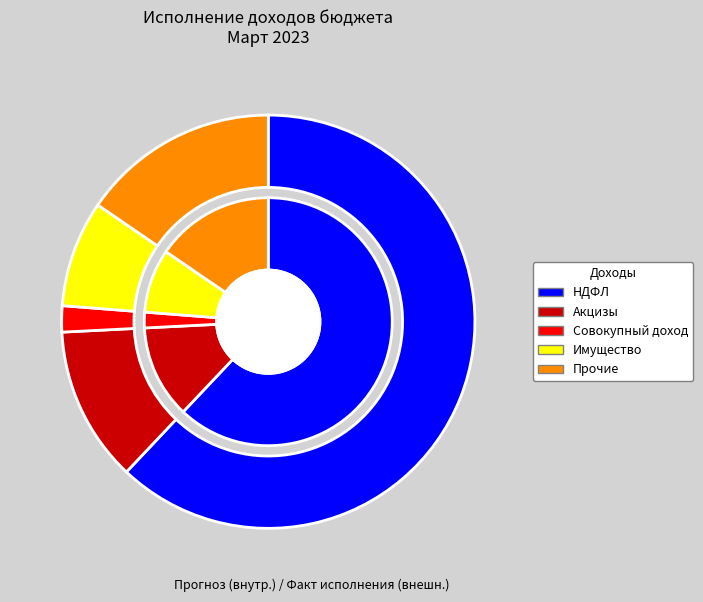

How many segments does this pie chart have?

5